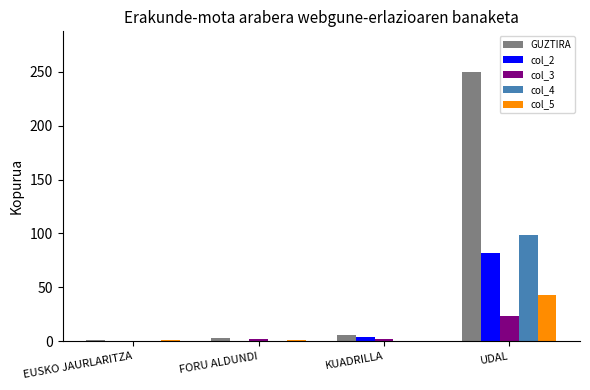

How many categories are shown in the chart?

4